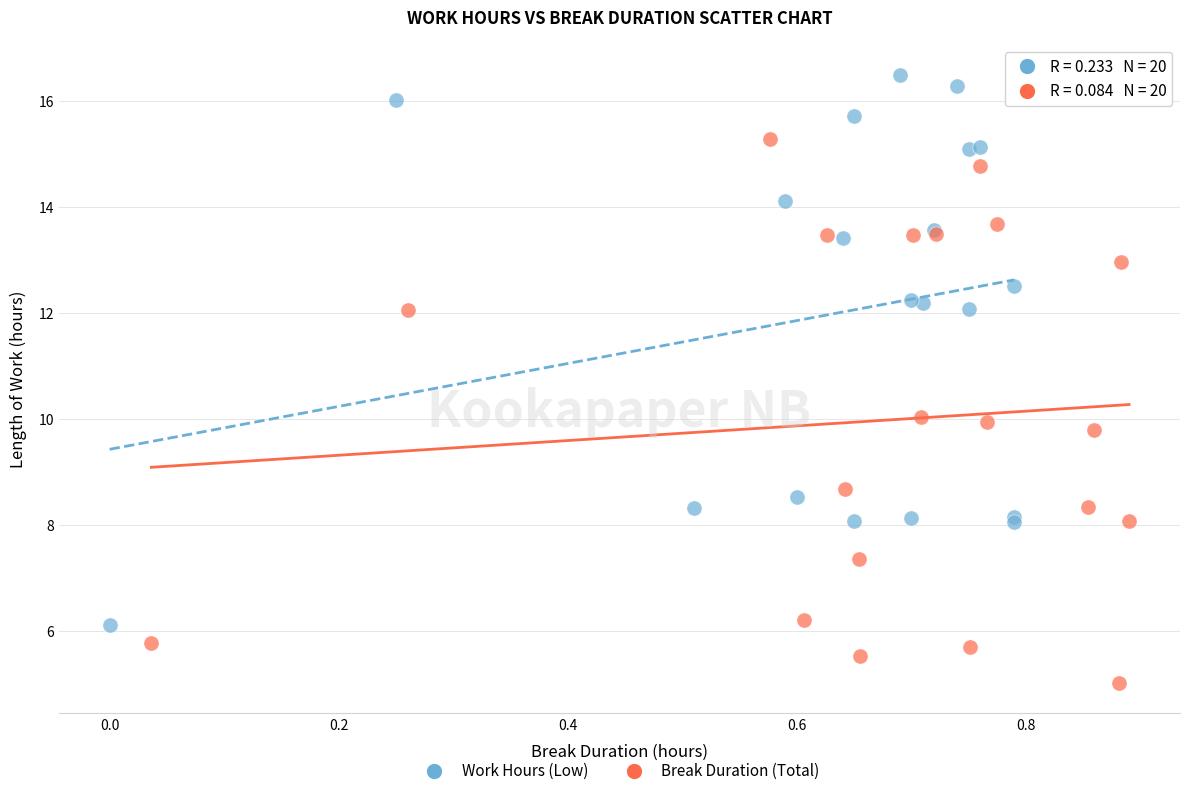

Which series reaches the minimum Y coordinate?

Break Duration (Total)